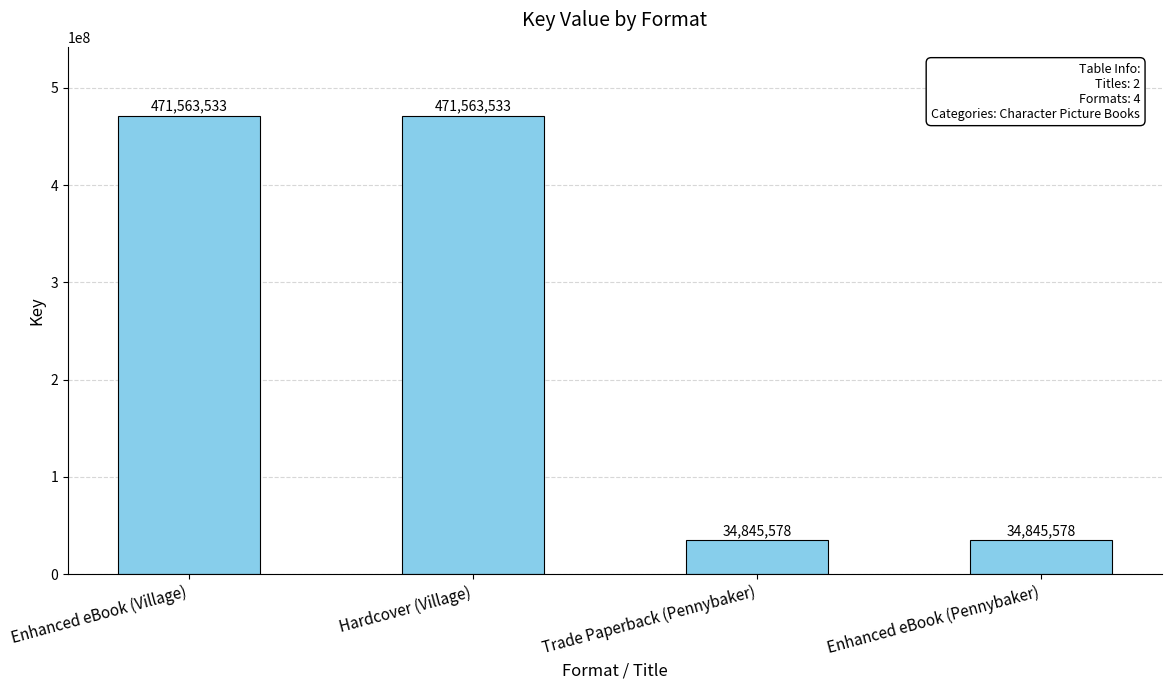

What is the label of the 4th bar from the left?

Enhanced eBook (Pennybaker)